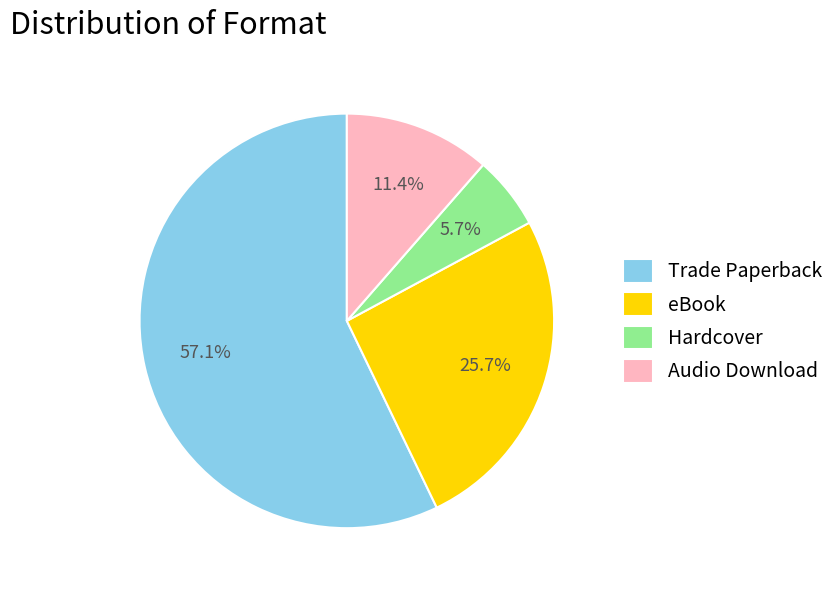

To the nearest percent, what percentage of the pie is Audio Download?

11%